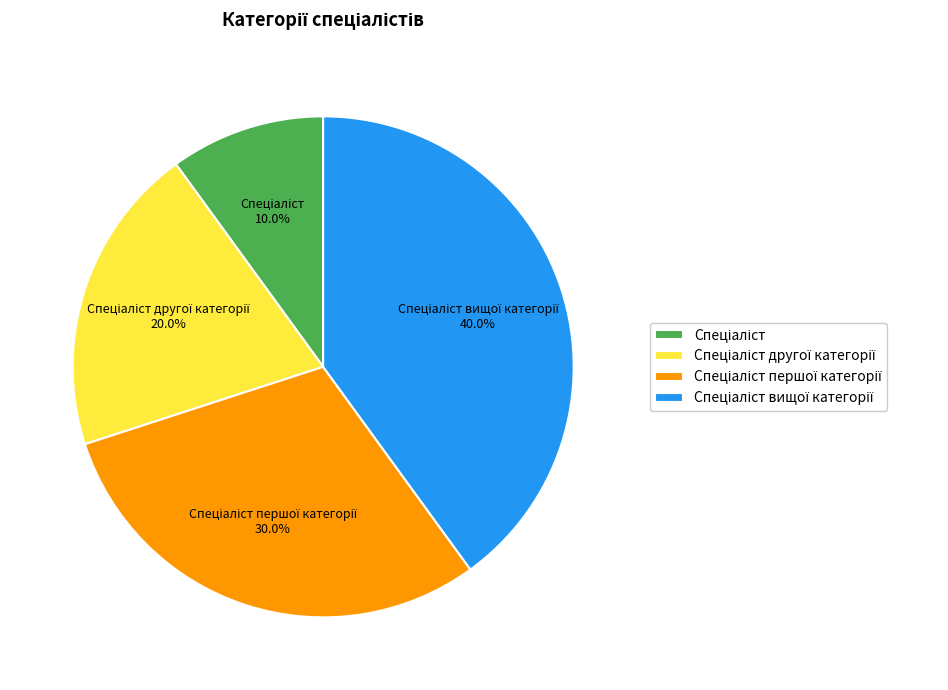

Does any single category account for the majority?

No